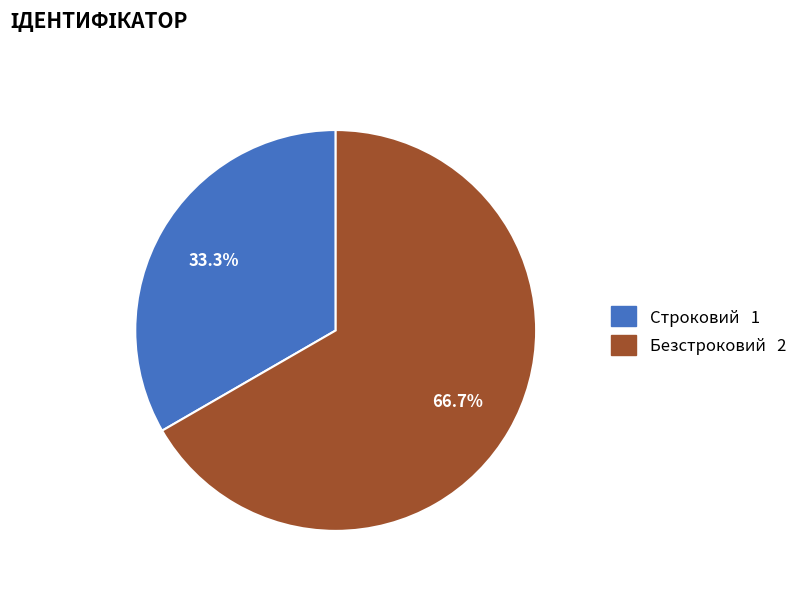

Between Строковий and Безстроковий, which is larger?

Безстроковий